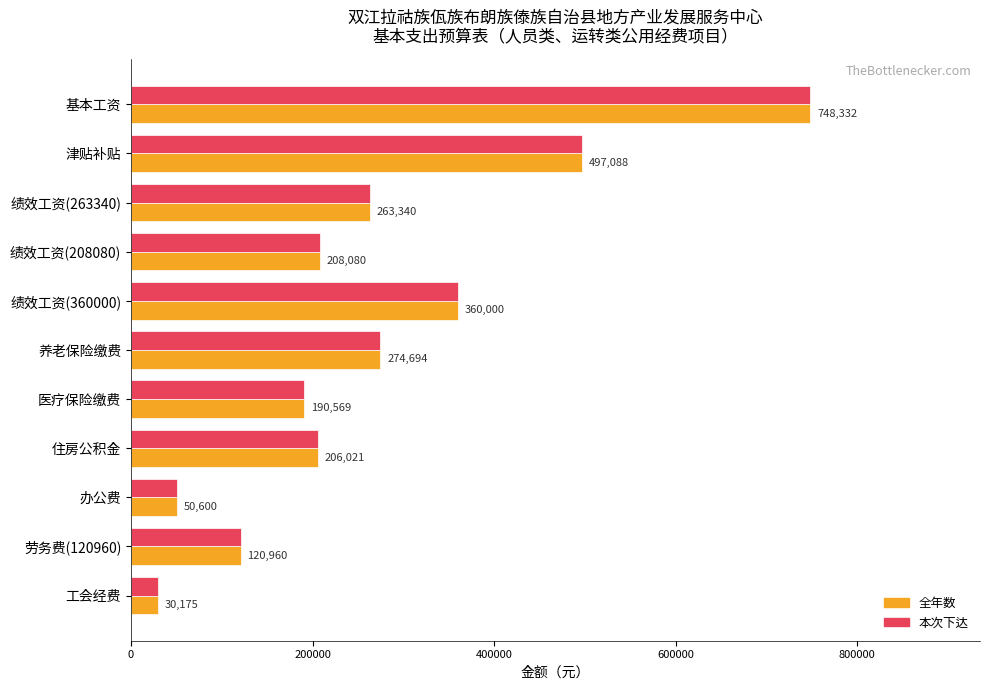

Which category has the lowest value in the 本次下达 series?

工会经费